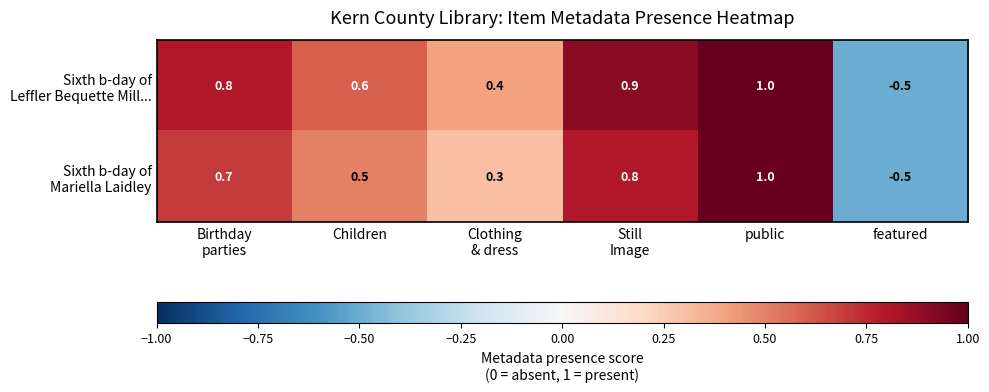

Count the number of categories in the chart.

6